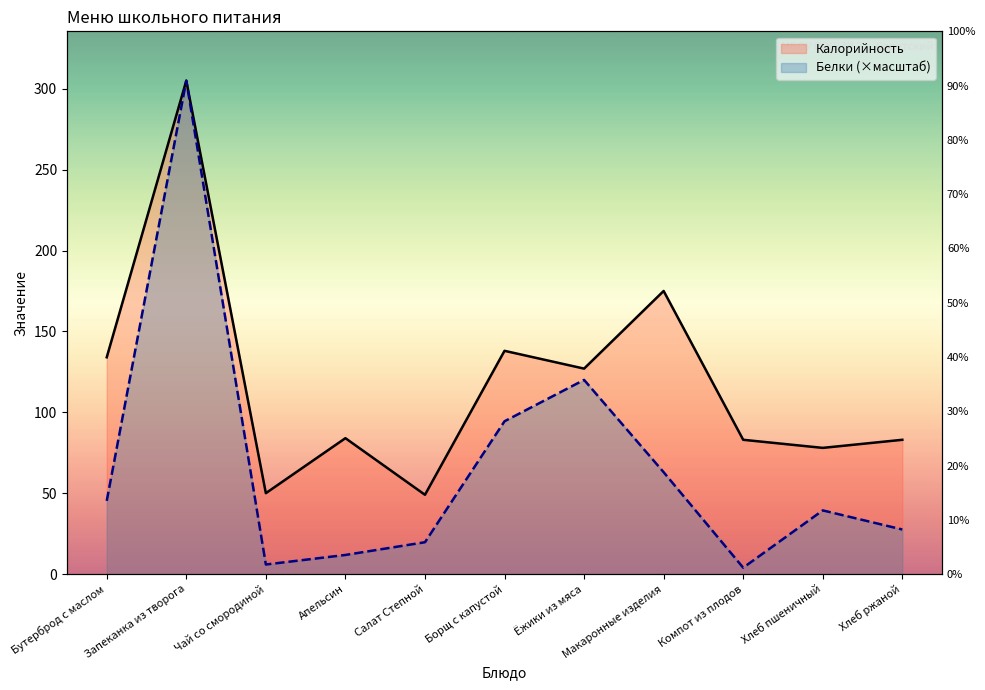

Which series has the largest total across all categories?

Калорийность